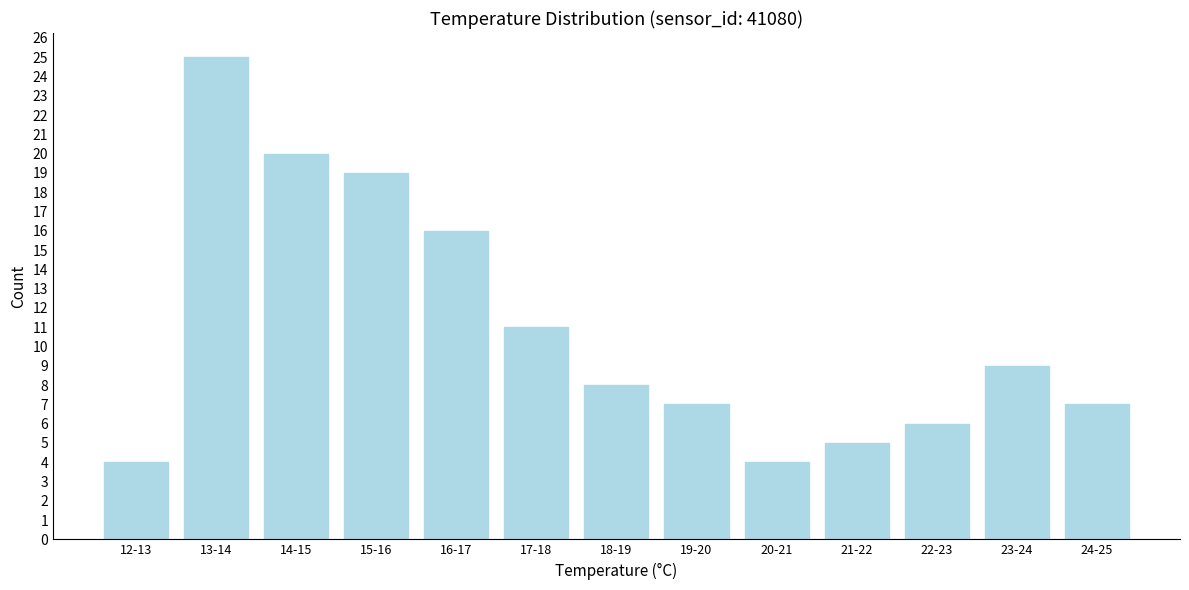

Reading left to right, what are all the values shown in this chart?

4	25	20	19	16	11	8	7	4	5	6	9	7